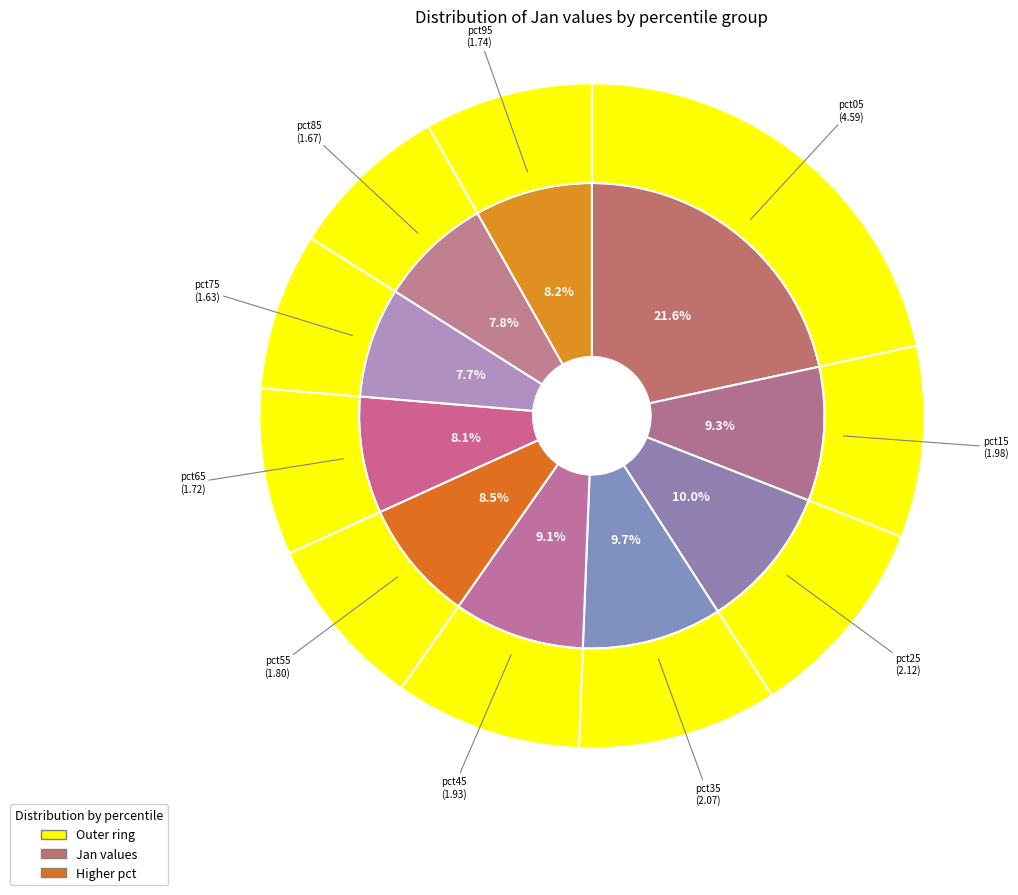

Count the number of slices in the pie.

10